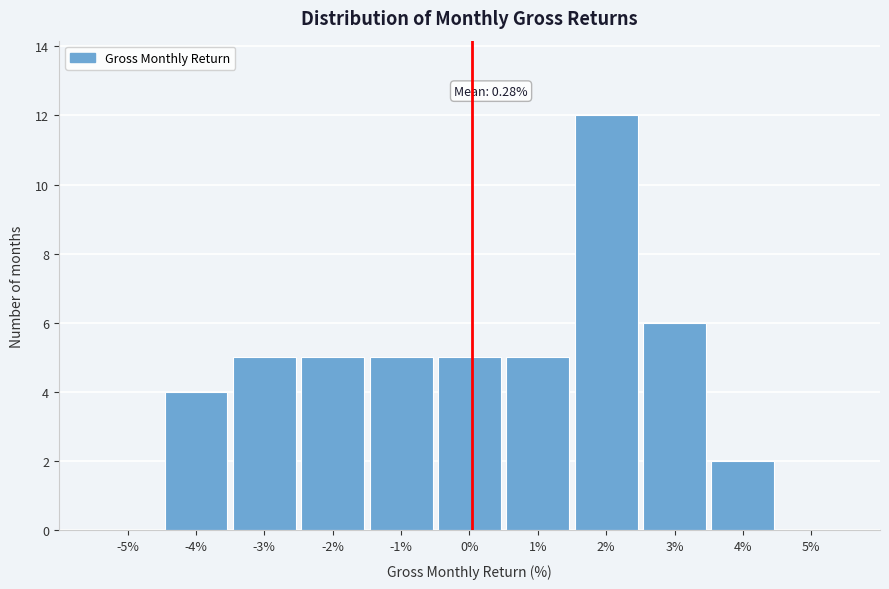

Which range on the x-axis has the tallest bar?

1.5 to 2.5